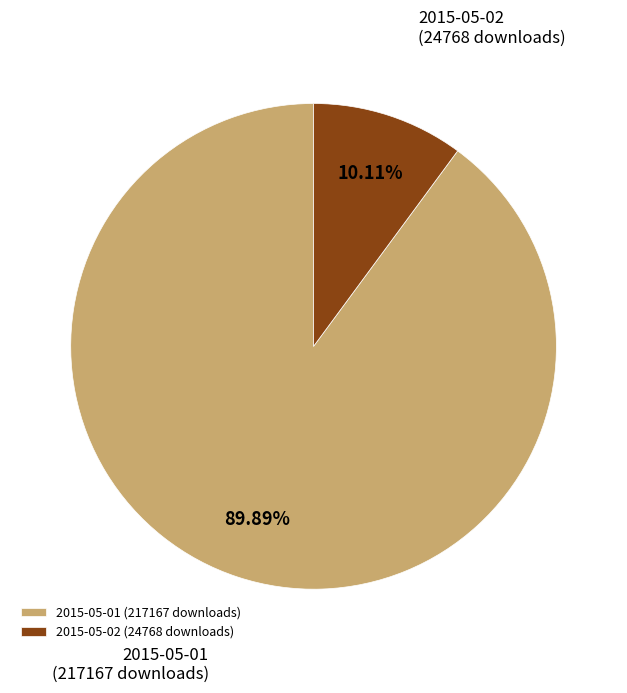

Does any single category account for the majority?

Yes